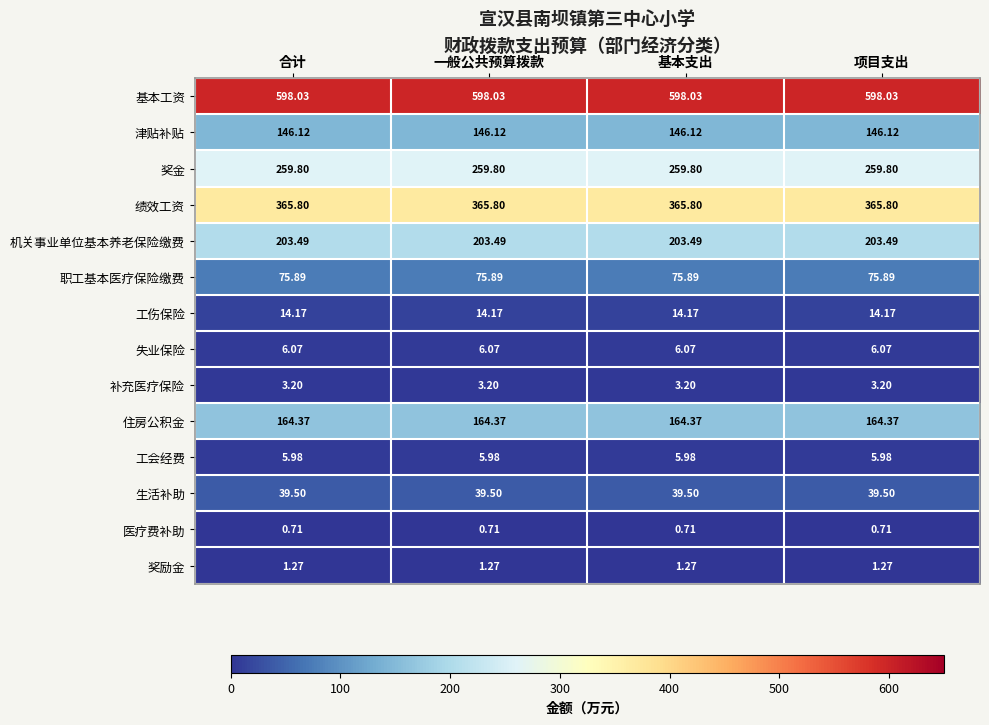

Rank the series at 合计 from lowest to highest value.

医疗费补助, 奖励金, 补充医疗保险, 工会经费, 失业保险, 工伤保险, 生活补助, 职工基本医疗保险缴费, 津贴补贴, 住房公积金, 机关事业单位基本养老保险缴费, 奖金, 绩效工资, 基本工资